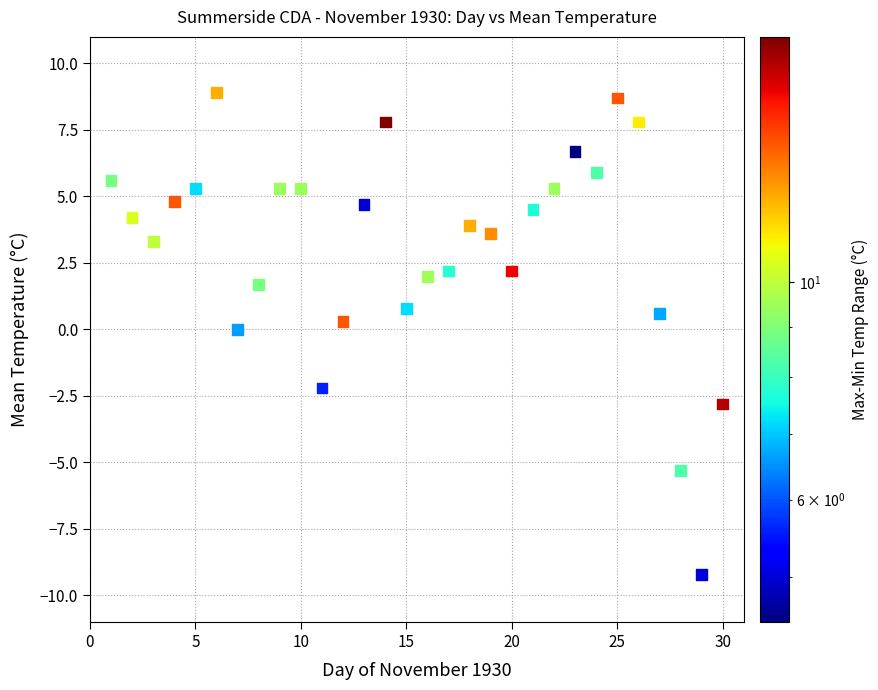

What is the range of Y values (max minus min)?

18.1